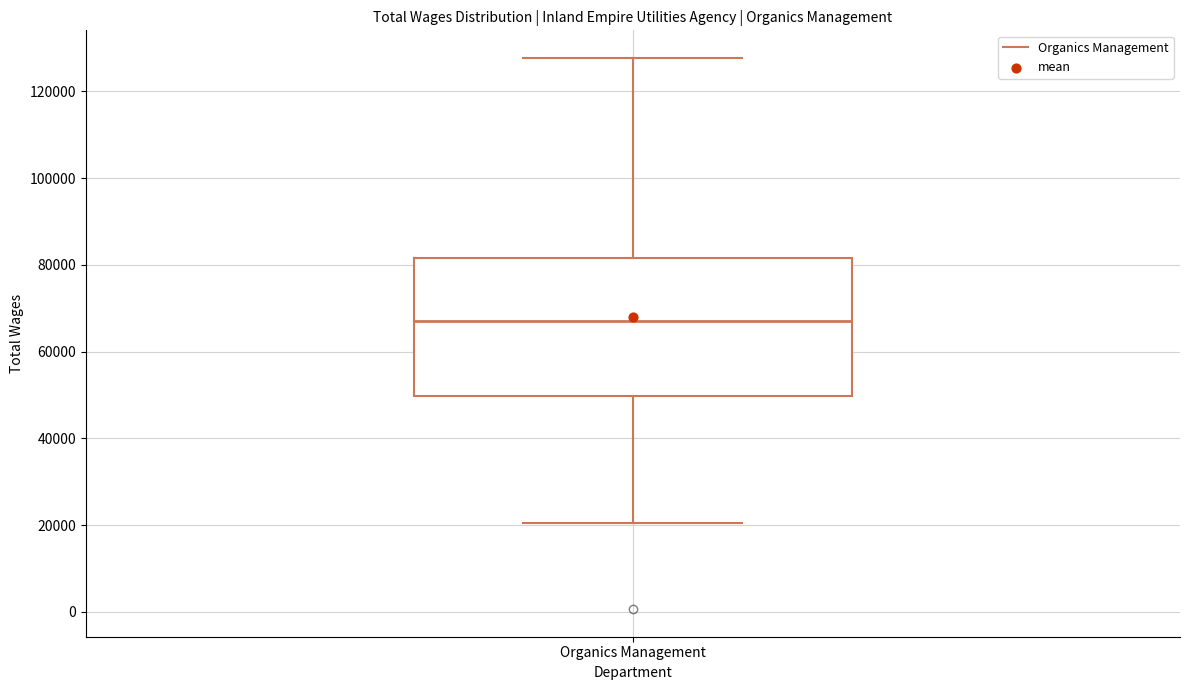

Where does the upper whisker of the box for Organics Management end on the y-axis? The values are not printed on the chart, so give them approximately, as read against the axis.

128000